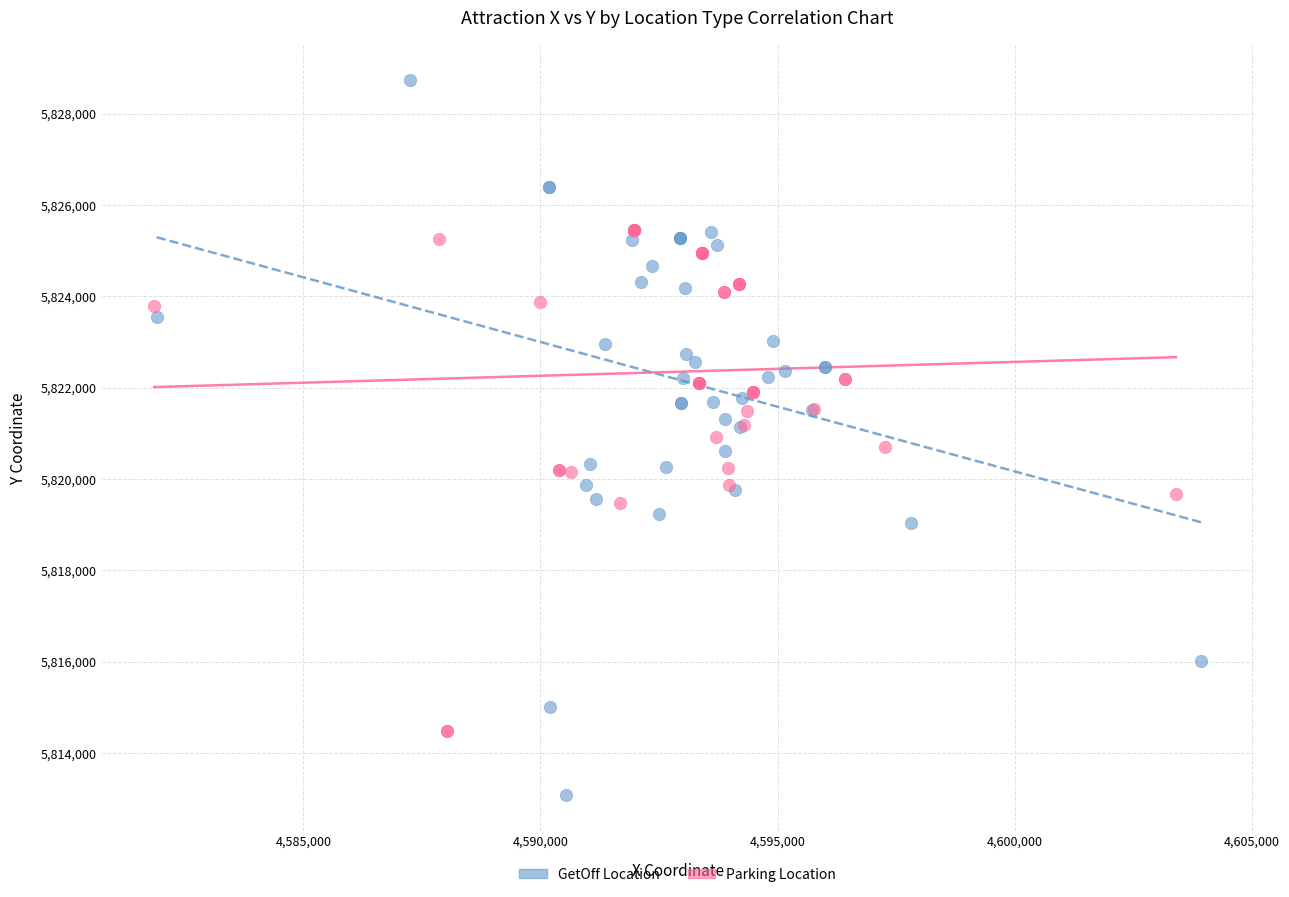

What are all the series names shown in the legend?

GetOff Location, Parking Location